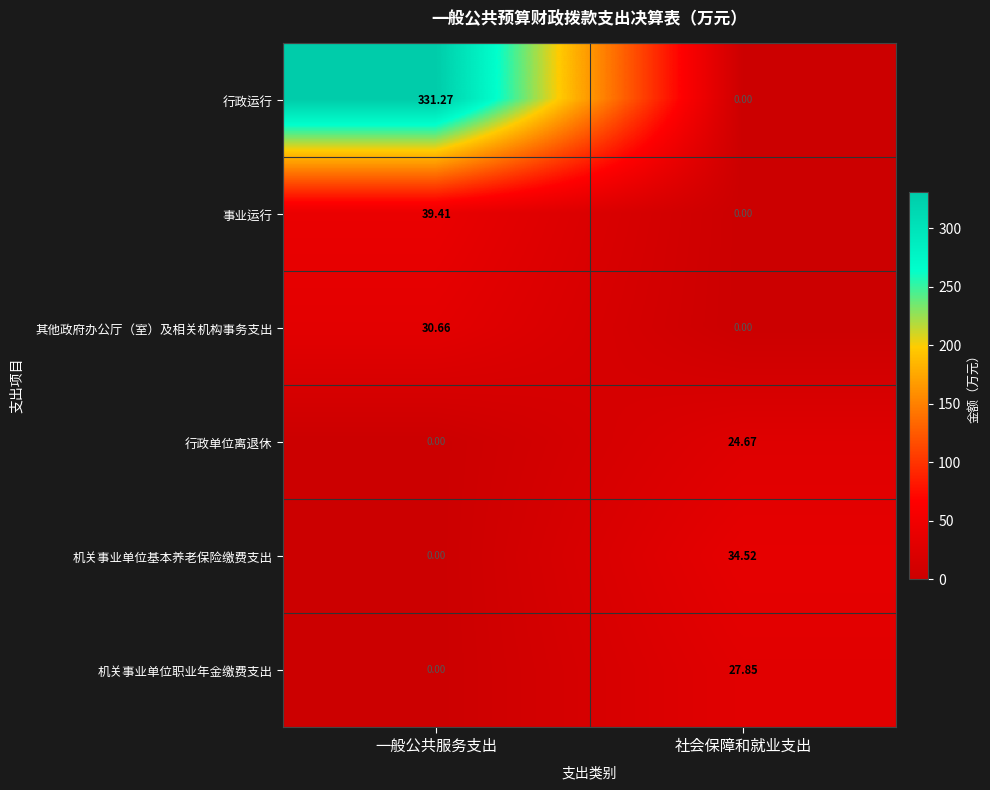

Which series changed the most between 一般公共服务支出 and 社会保障和就业支出?

行政运行